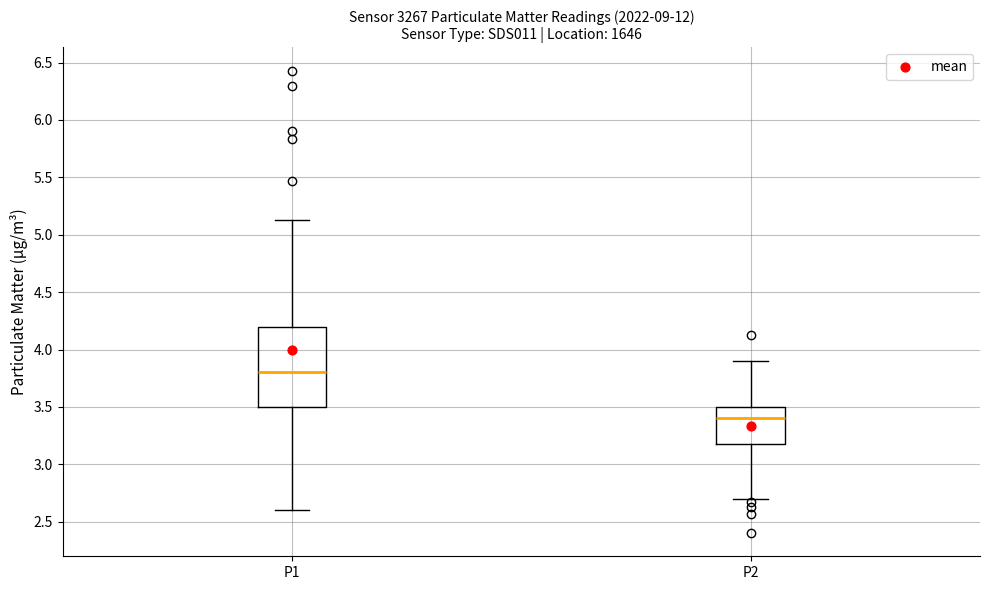

Reading left to right, read every box against the y-axis: the position of its median line, the range the box covers, and the ends of its whiskers. The values are not printed on the chart, so give them approximately, as read against the axis.

P1: median 3.80, box 3.50 to 4.20, whiskers 2.60 to 5.15
P2: median 3.40, box 3.20 to 3.50, whiskers 2.70 to 3.90